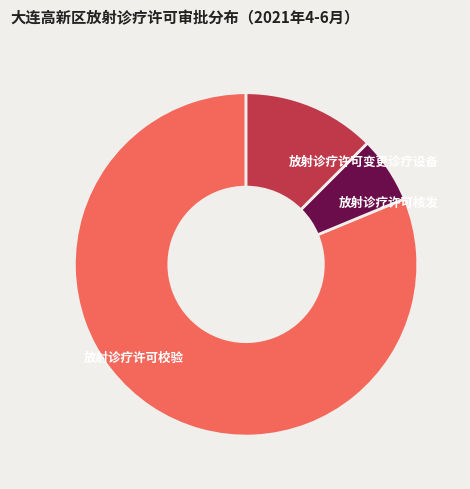

Rank the categories by value from highest to lowest.

放射诊疗许可校验, 放射诊疗许可变更诊疗设备, 放射诊疗许可核发